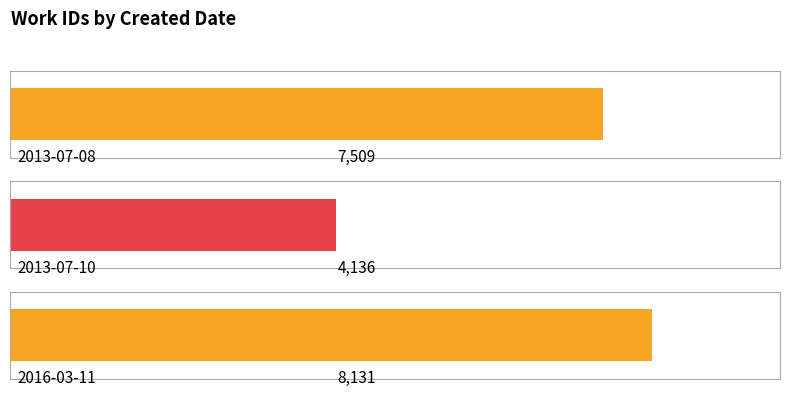

What is the label of the 3rd bar from the right?

2013-07-08